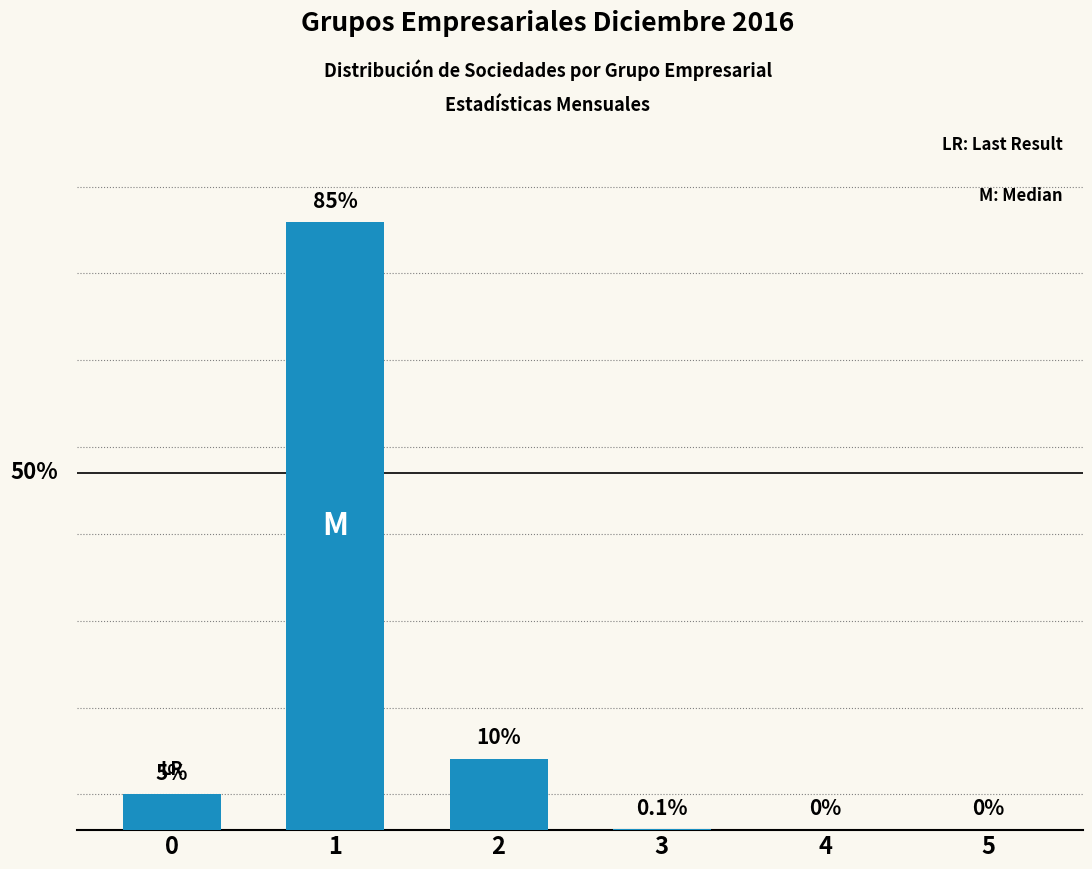

How many data points does each series have?

6